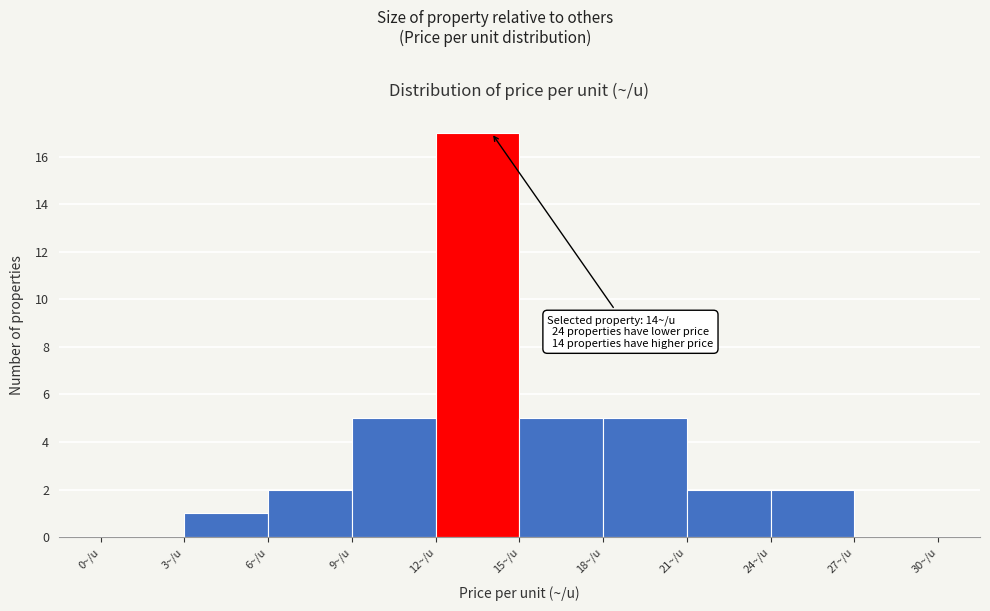

Which range on the x-axis has the tallest bar?

12 to 15